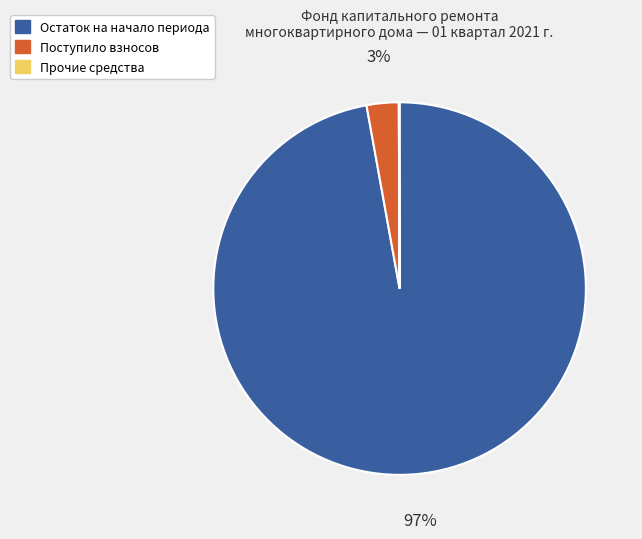

True or false: Поступило взносов accounts for 3% of the total.

True